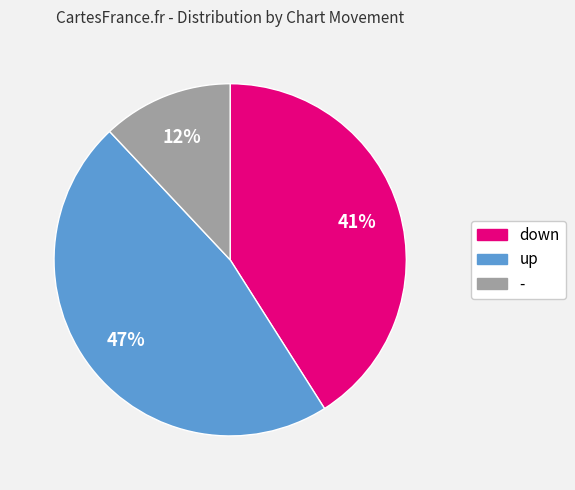

Do down and - together represent more than half of the pie?

Yes